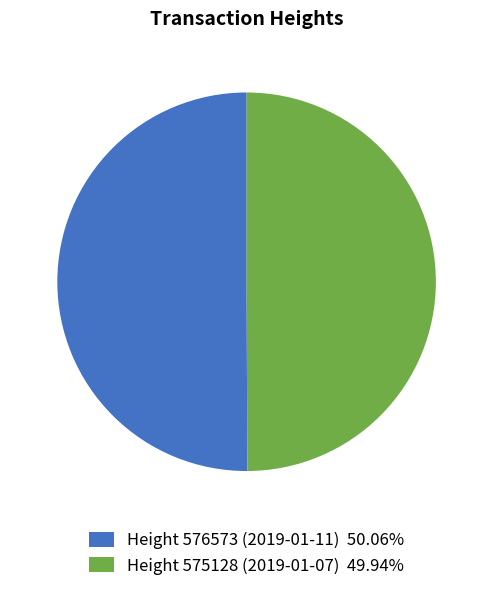

What is the ratio of the value at Height 576573 (2019-01-11) 50.06% to the value at Height 575128 (2019-01-07) 49.94%?

1.0